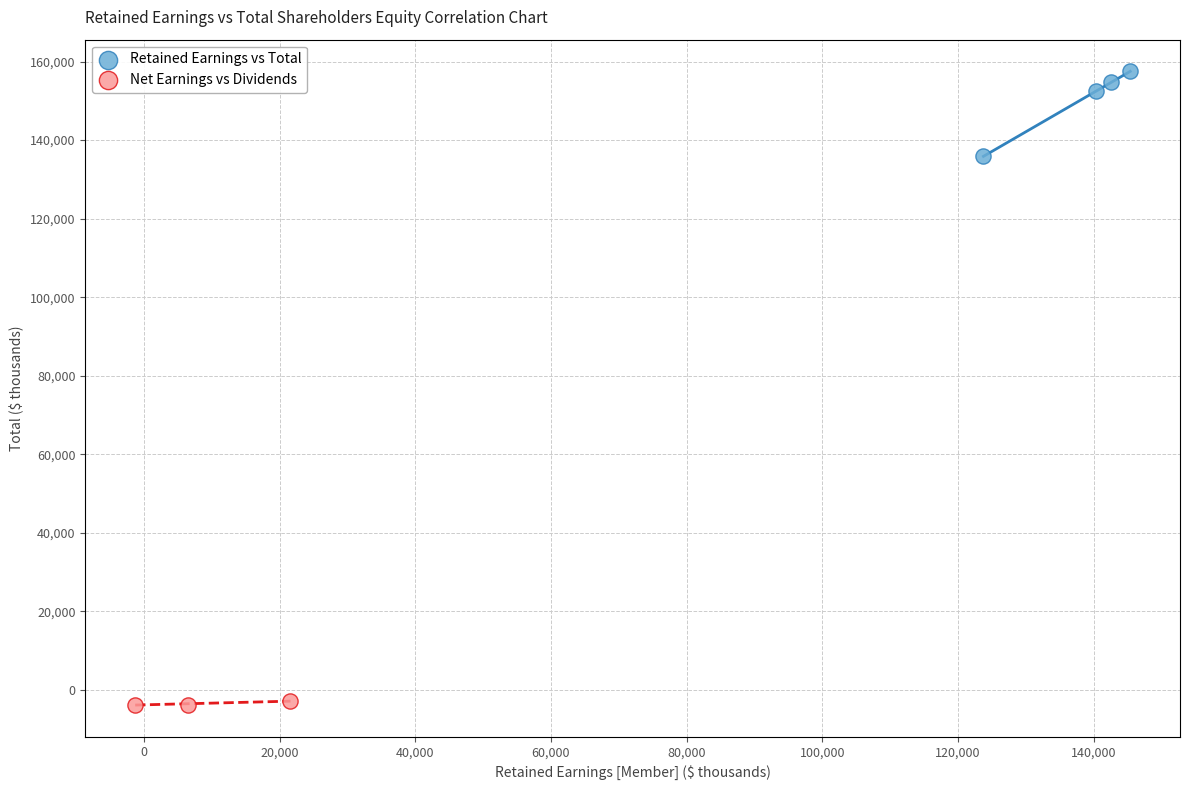

Which series contains the highest Y value?

Retained Earnings vs Total